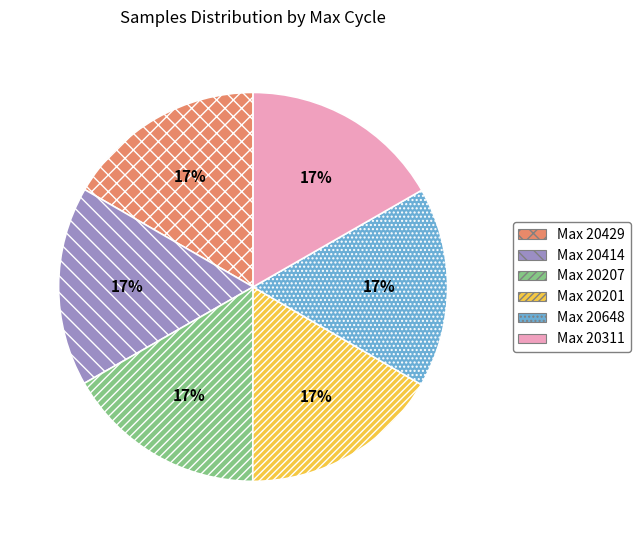

Approximately how many times larger is the value at Max 20429 compared to Max 20414?

1.0